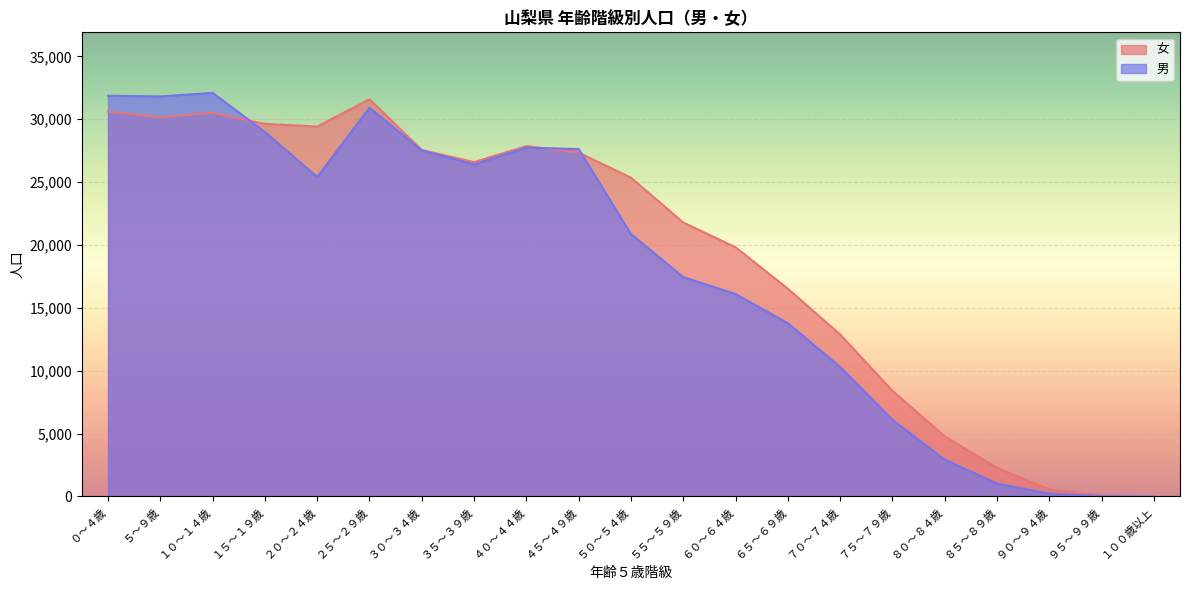

At how many categories does at least one series exceed 31500?

4